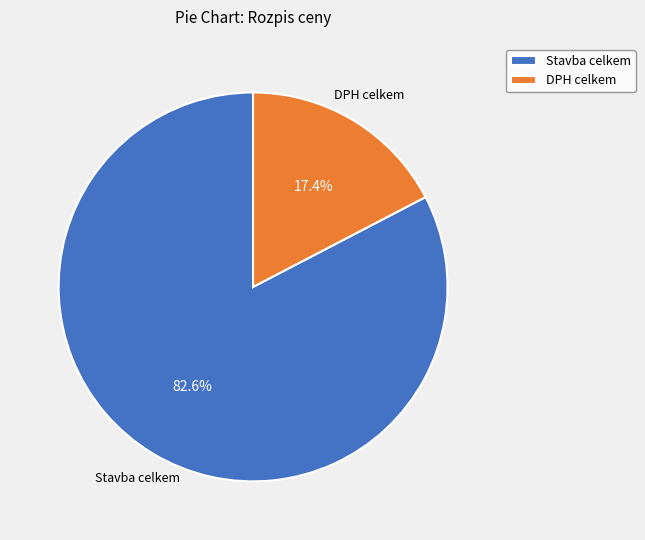

Is there a majority slice in this chart?

Yes